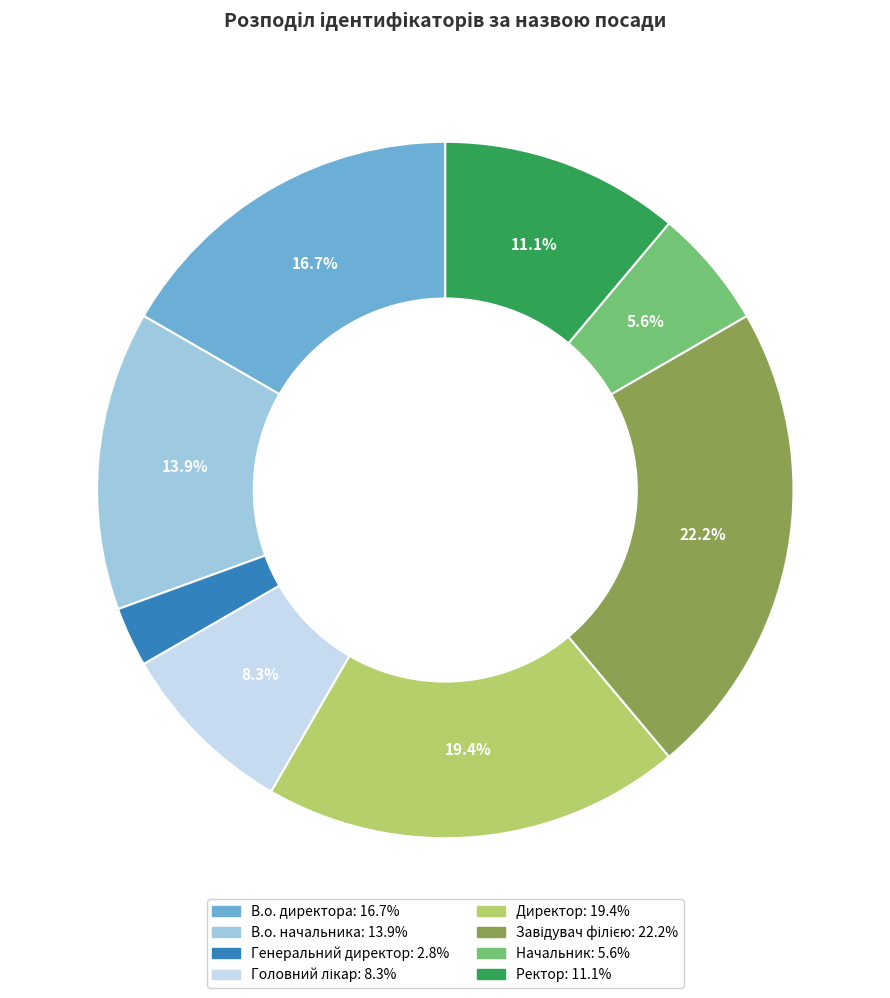

Do Директор and Ректор together represent more than half of the pie?

No